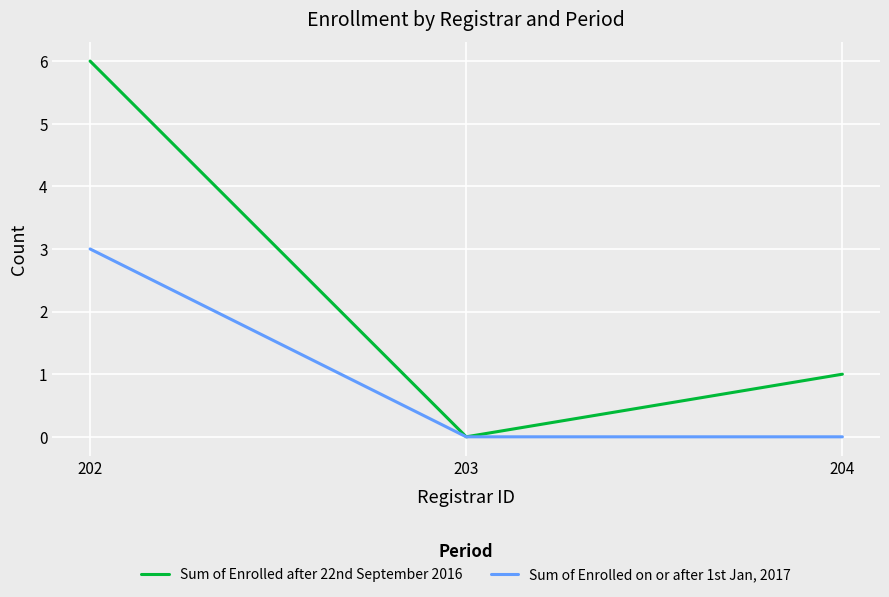

Which label corresponds to the largest value in the chart?

202